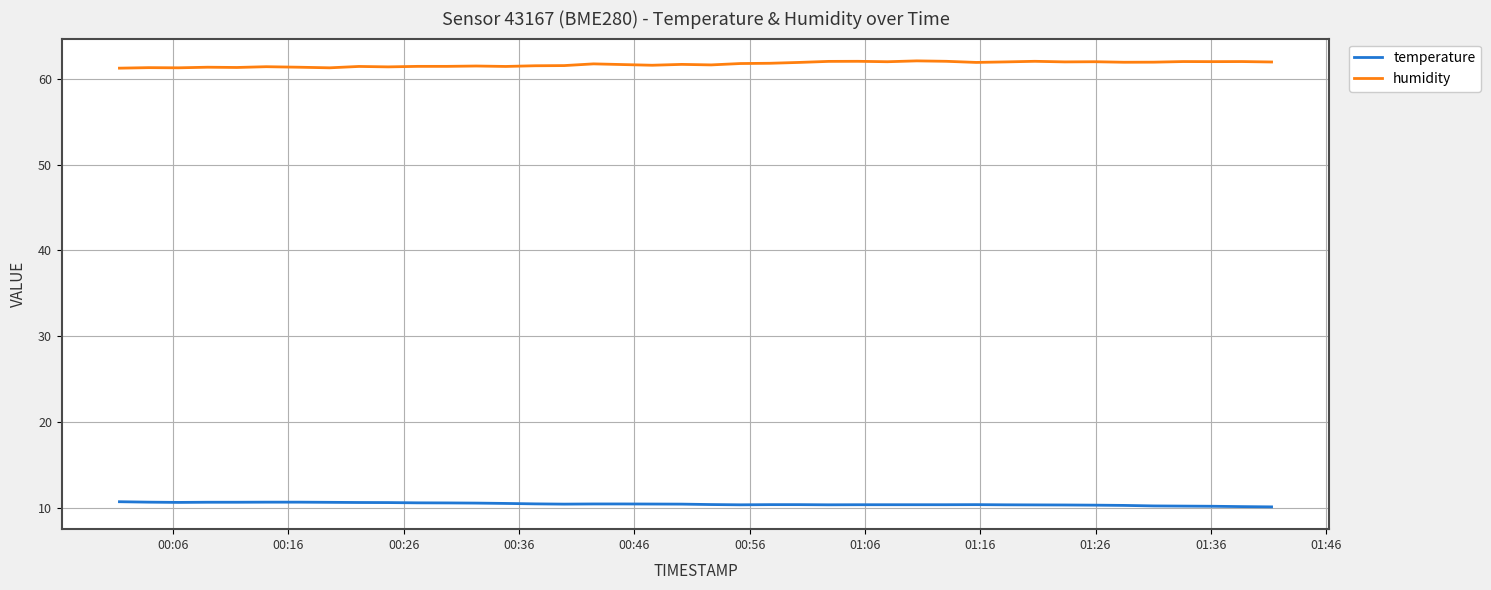

What is the minimum value for temperature?

10.1